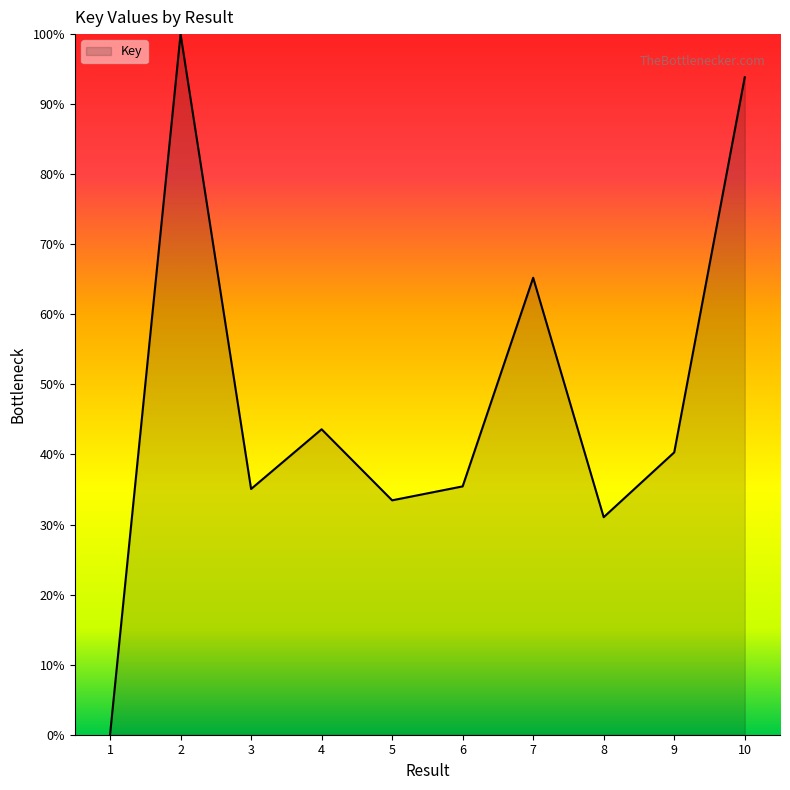

How many distinct data groups are displayed?

1